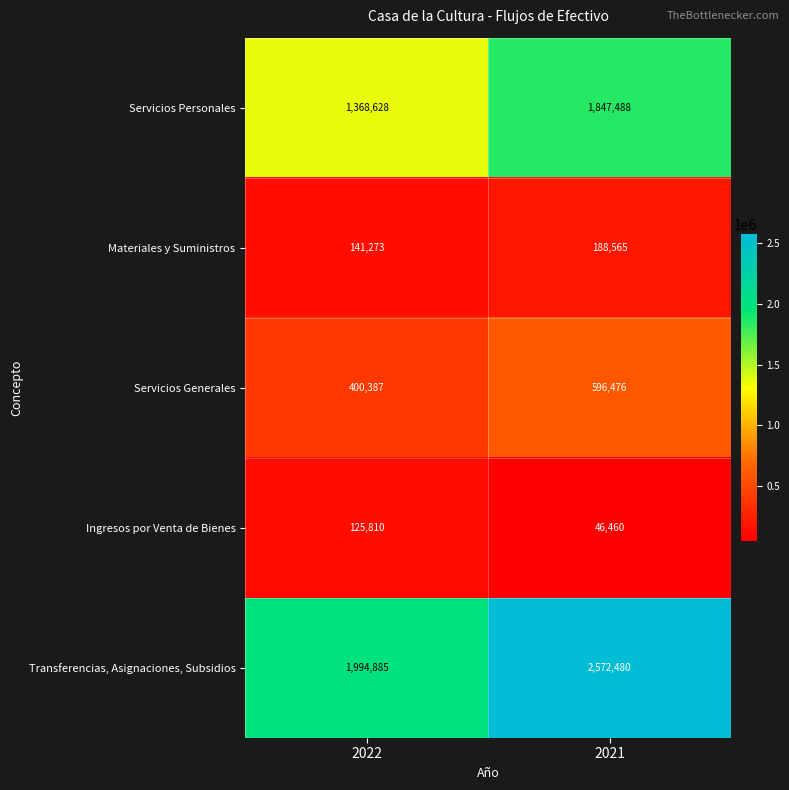

List the series in order of their peak value, highest first.

Transferencias, Asignaciones, Subsidios, Servicios Personales, Servicios Generales, Materiales y Suministros, Ingresos por Venta de Bienes